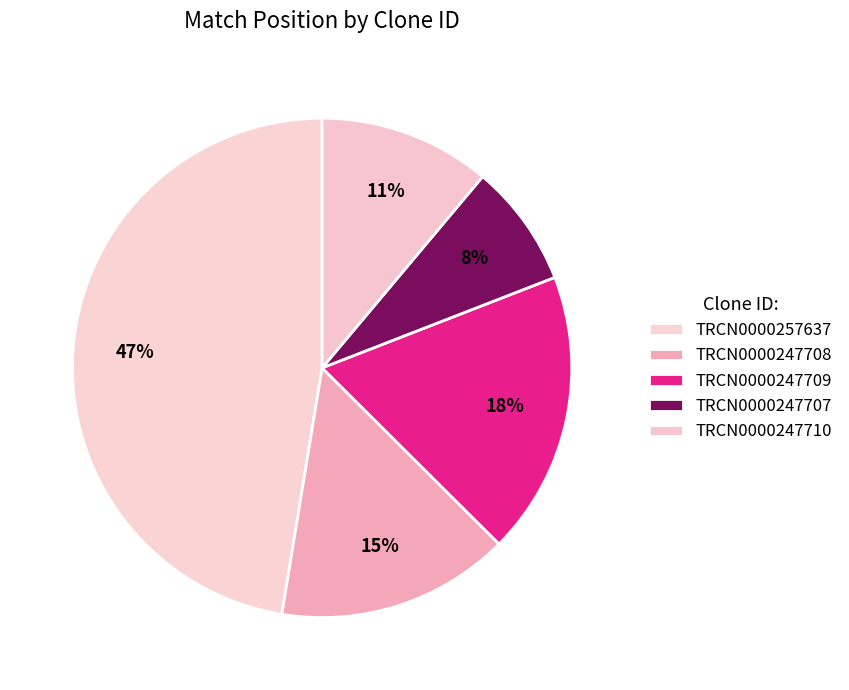

Which has a higher value, TRCN0000247707 or TRCN0000247710?

TRCN0000247710